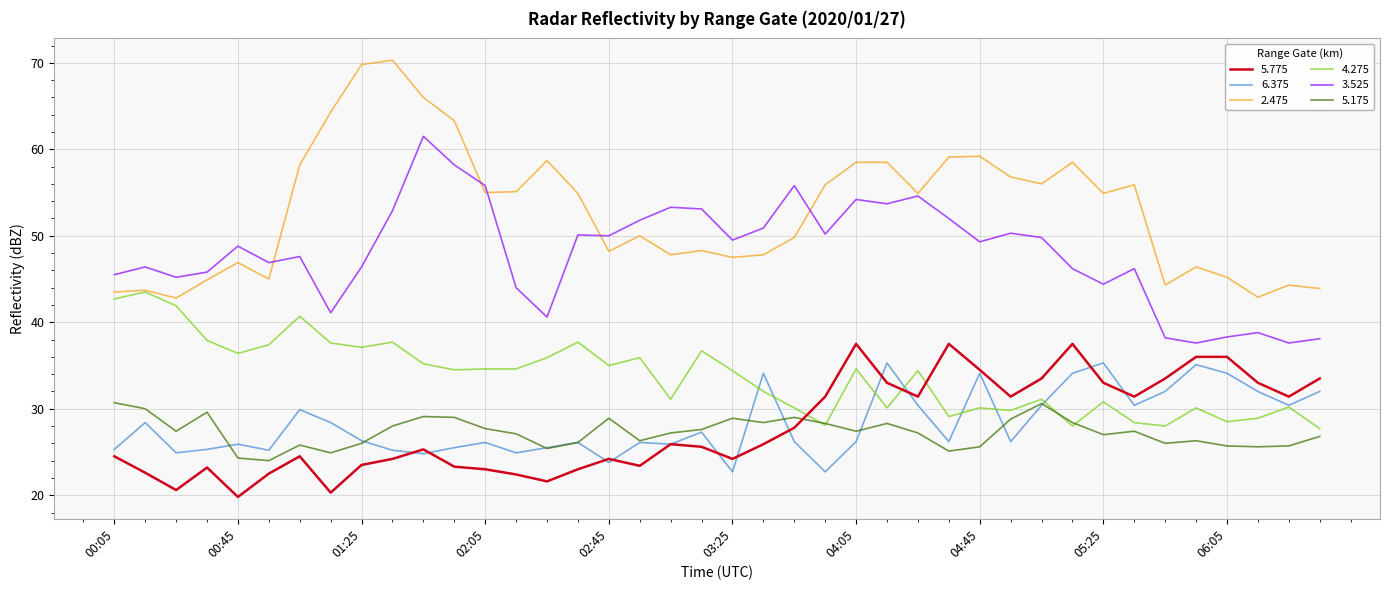

Is this an area chart (filled region under the line)?

No